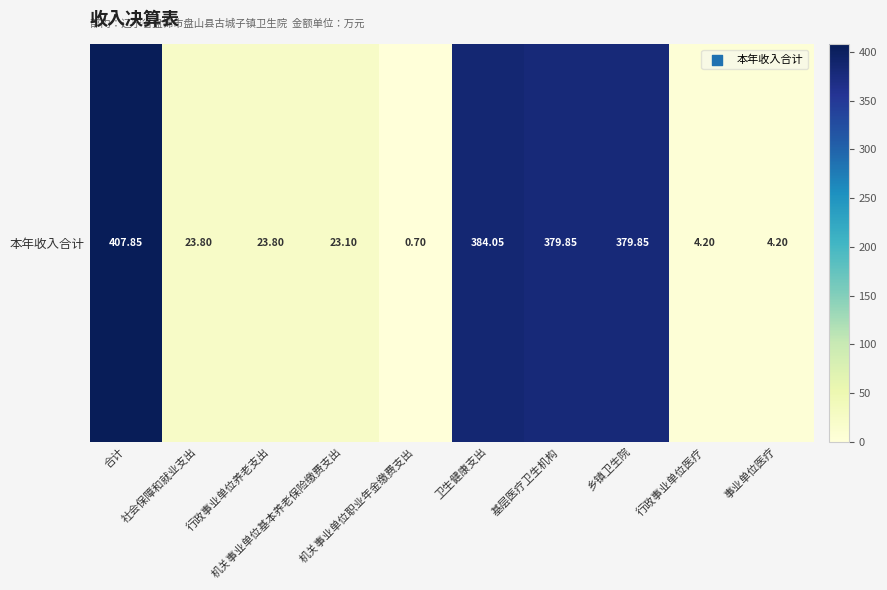

What is the difference between the maximum and minimum values?

407.2